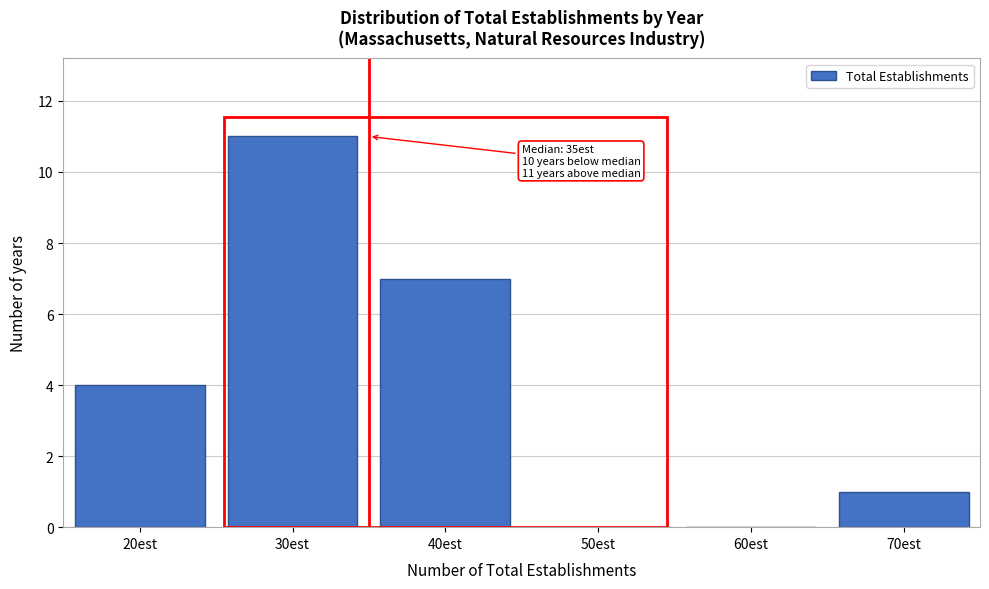

Reading right to left, list all the values displayed in this chart.

70est=1	60est=0	50est=0	40est=7	30est=11	20est=4